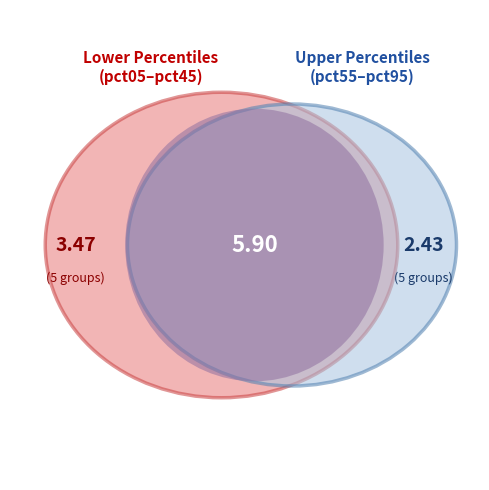

To the nearest percent, what percentage of the pie is pct95?

10%